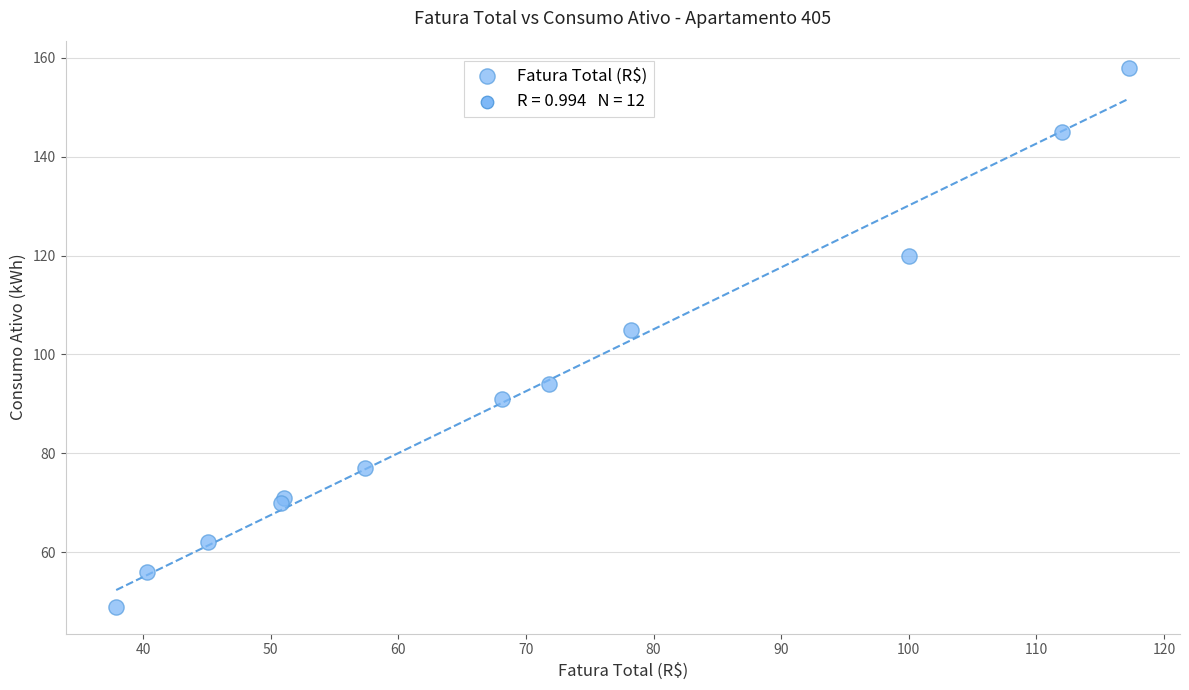

What Y value in the scatter plot is closest to 103?

105